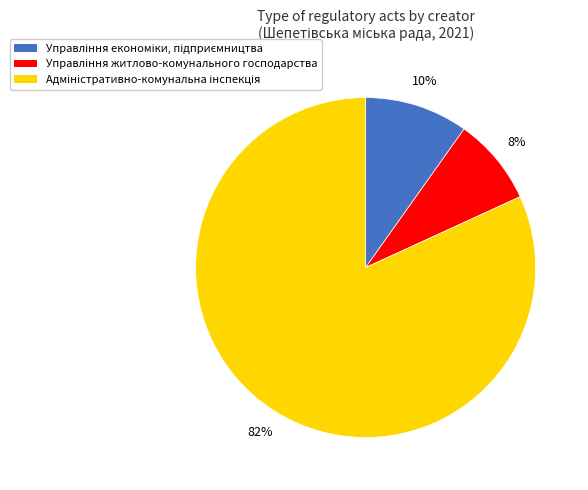

To the nearest percent, what is the average slice percentage?

33%